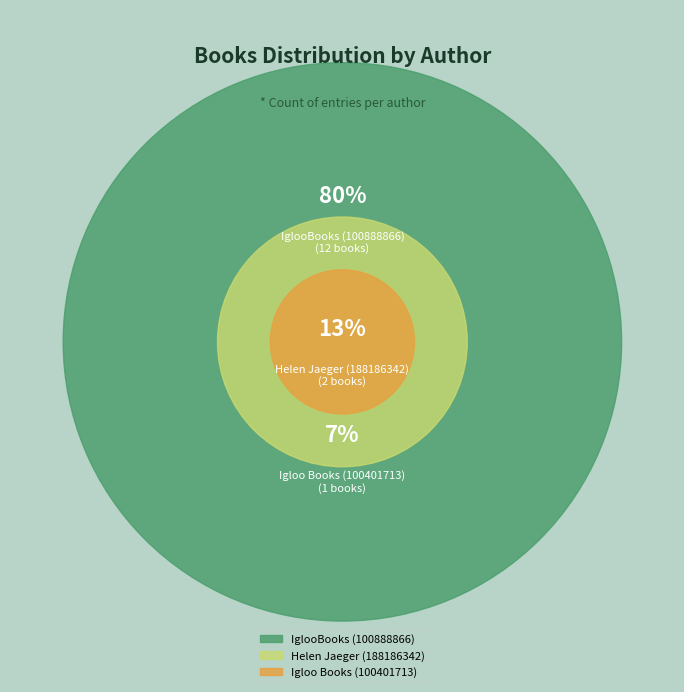

To the nearest percent, what is the combined percentage of Igloo Books (100401713) and IglooBooks (100888866)?

87%